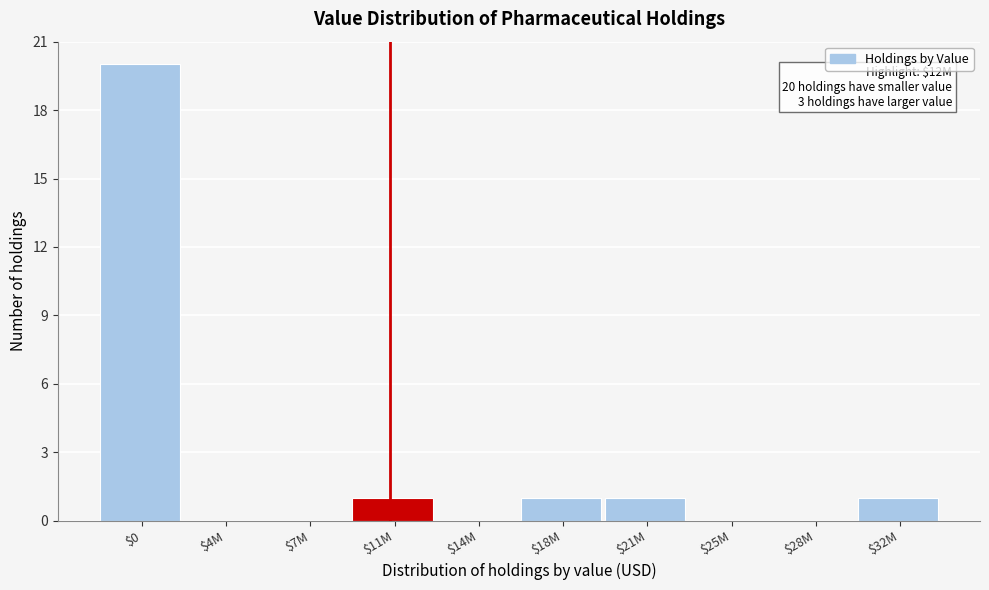

What is the sum of all values?

24